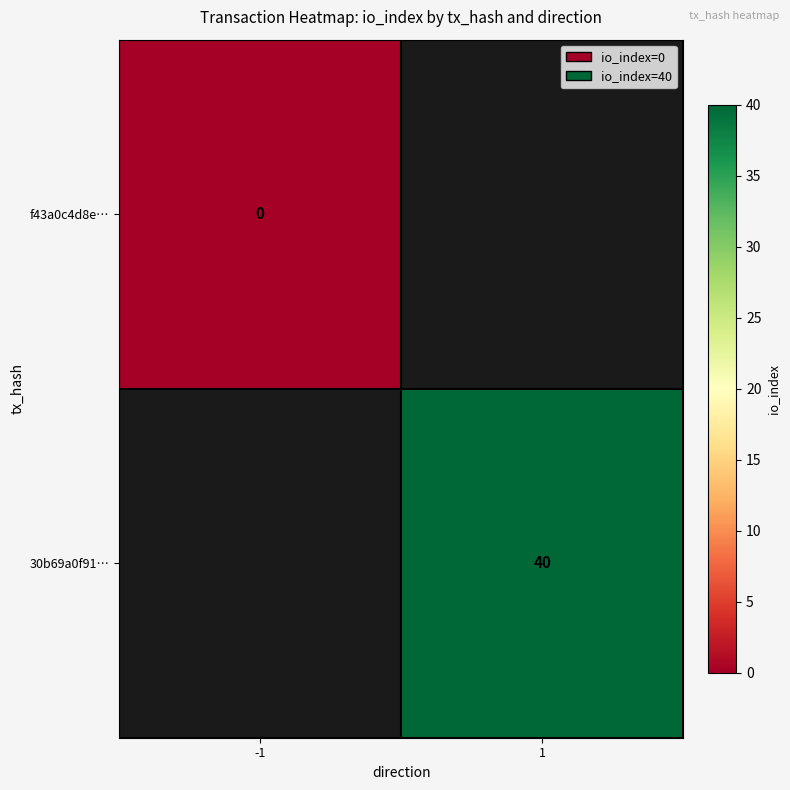

The 30b69a0f91… series shows 40 at 1. True or false?

True